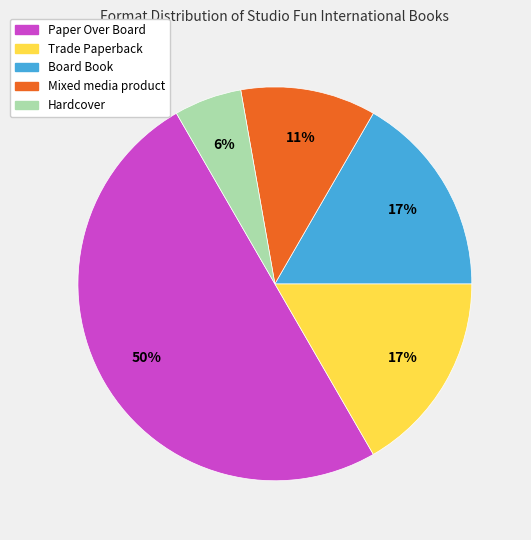

To the nearest percent, what is the average slice percentage?

20%